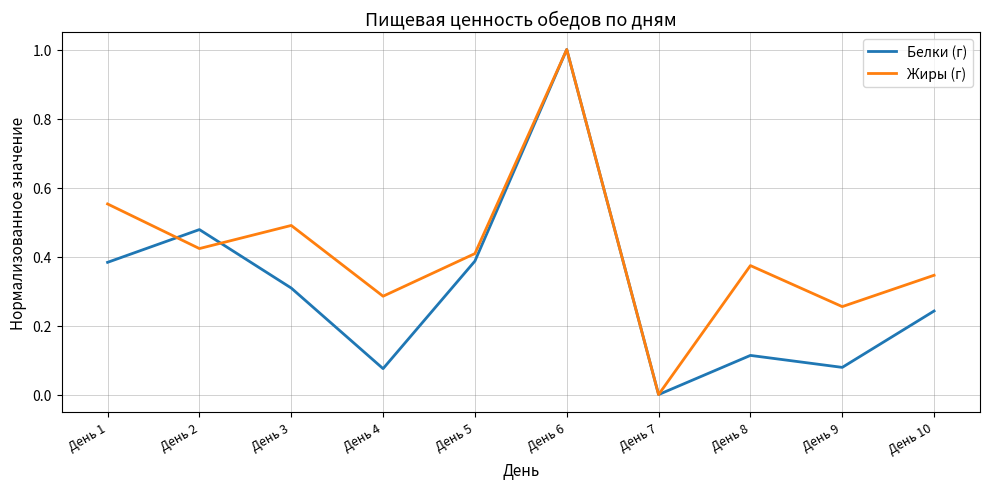

How many interior local peaks does the Белки (г) series have?

3